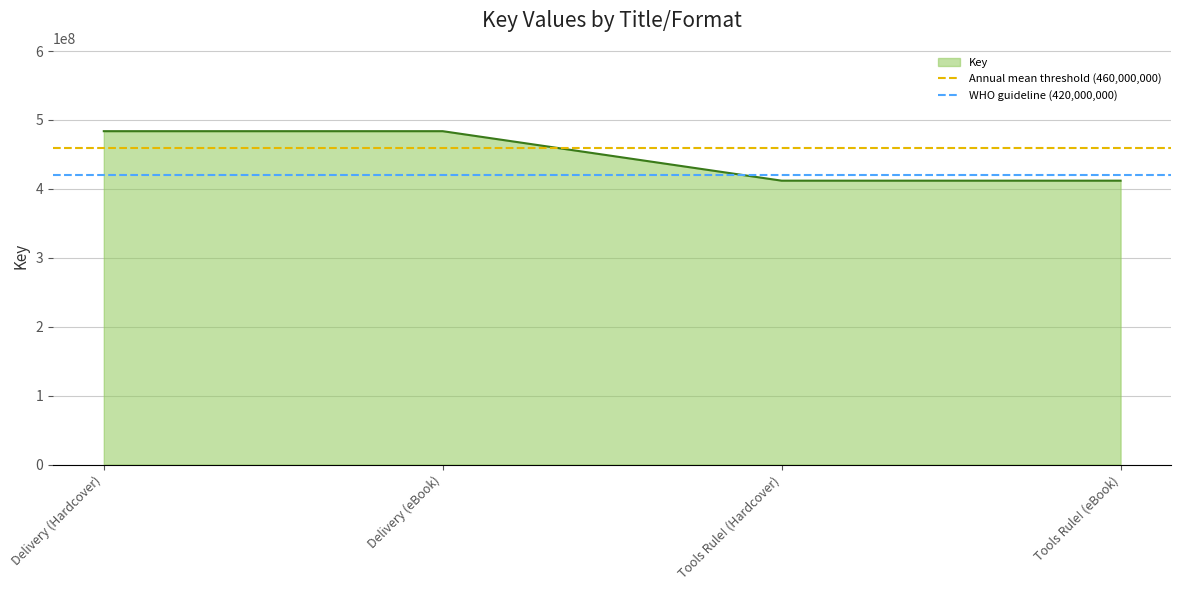

Where is WHO guideline (420,000,000) nearest to the value 420000000?

Delivery (Hardcover)